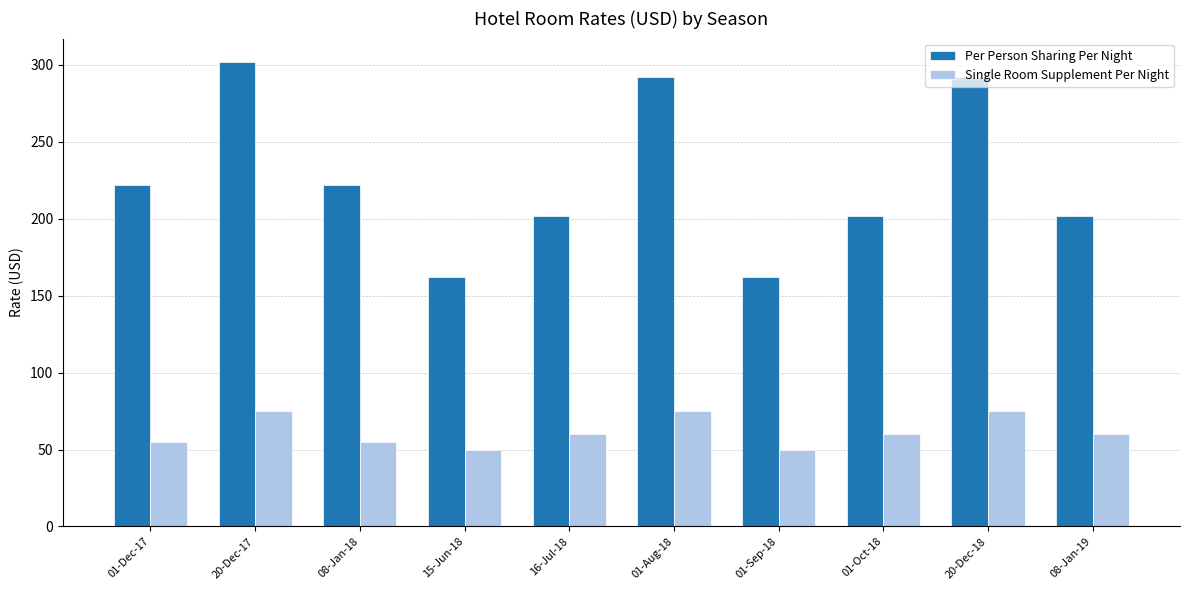

Is the value of Single Room Supplement Per Night at 20-Dec-17 greater than the value of Per Person Sharing Per Night at 20-Dec-18?

No